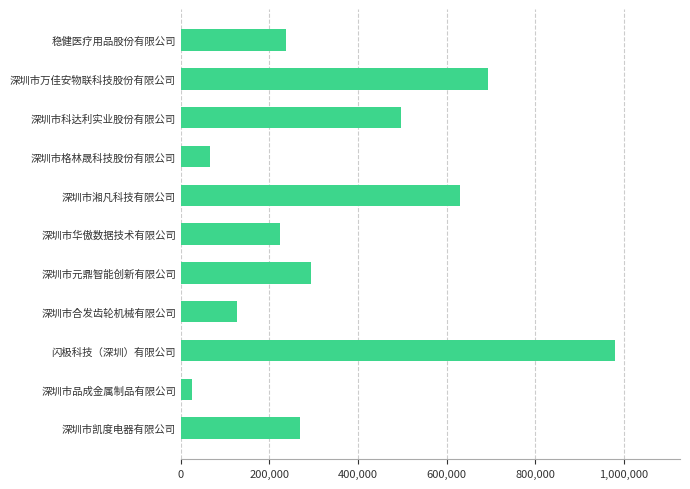

What is the smallest value displayed?

25000.0